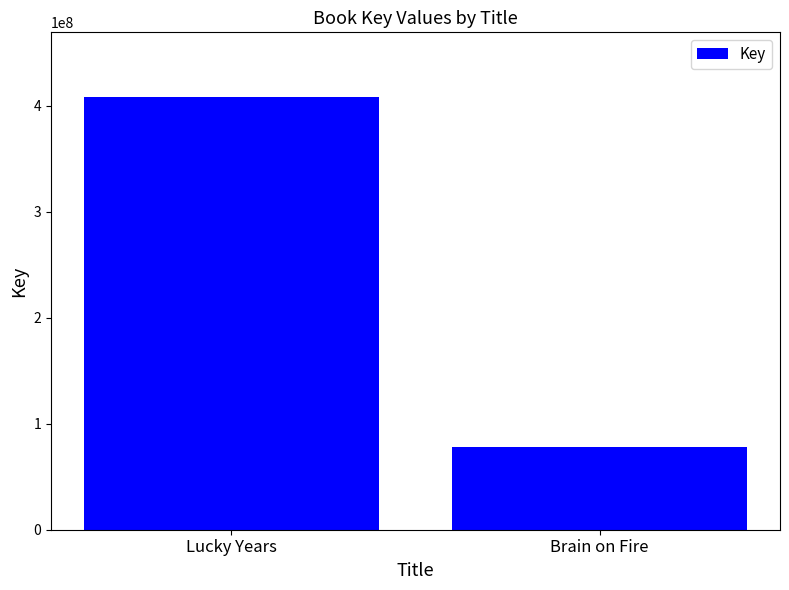

What is the ratio of the value at Lucky Years to the value at Brain on Fire?

5.2